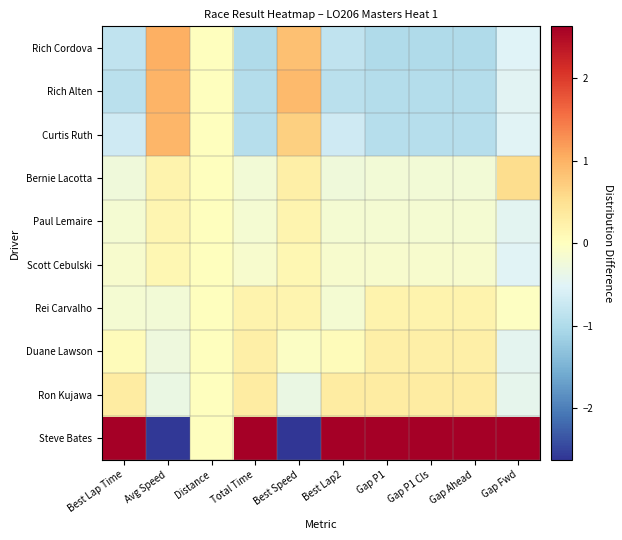

Reading left to right, what are all the values shown in this chart?

Rich Cordova: Best Lap Time=-0.8	Avg Speed=1.0	Distance=0.0	Total Time=-1.0	Best Speed=0.8	Best Lap2=-0.8	Gap P1=-1.0	Gap P1 Cls=-1.0	Gap Ahead=-1.0	Gap Fwd=-0.5
Rich Alten: Best Lap Time=-0.9	Avg Speed=1.0	Distance=0.0	Total Time=-1.0	Best Speed=0.9	Best Lap2=-0.9	Gap P1=-1.0	Gap P1 Cls=-1.0	Gap Ahead=-1.0	Gap Fwd=-0.5
Curtis Ruth: Best Lap Time=-0.7	Avg Speed=1.0	Distance=0.0	Total Time=-0.9	Best Speed=0.7	Best Lap2=-0.7	Gap P1=-0.9	Gap P1 Cls=-0.9	Gap Ahead=-0.9	Gap Fwd=-0.5
Bernie Lacotta: Best Lap Time=-0.3	Avg Speed=0.2	Distance=0.0	Total Time=-0.2	Best Speed=0.3	Best Lap2=-0.3	Gap P1=-0.2	Gap P1 Cls=-0.2	Gap Ahead=-0.2	Gap Fwd=0.6
Paul Lemaire: Best Lap Time=-0.2	Avg Speed=0.2	Distance=0.0	Total Time=-0.2	Best Speed=0.2	Best Lap2=-0.2	Gap P1=-0.2	Gap P1 Cls=-0.2	Gap Ahead=-0.2	Gap Fwd=-0.5
Scott Cebulski: Best Lap Time=-0.1	Avg Speed=0.1	Distance=0.0	Total Time=-0.1	Best Speed=0.1	Best Lap2=-0.1	Gap P1=-0.1	Gap P1 Cls=-0.1	Gap Ahead=-0.1	Gap Fwd=-0.5
Rei Carvalho: Best Lap Time=-0.2	Avg Speed=-0.2	Distance=0.0	Total Time=0.2	Best Speed=0.2	Best Lap2=-0.2	Gap P1=0.2	Gap P1 Cls=0.2	Gap Ahead=0.2	Gap Fwd=-0.0
Duane Lawson: Best Lap Time=0.0	Avg Speed=-0.3	Distance=0.0	Total Time=0.3	Best Speed=-0.1	Best Lap2=0.0	Gap P1=0.3	Gap P1 Cls=0.3	Gap Ahead=0.3	Gap Fwd=-0.4
Ron Kujawa: Best Lap Time=0.3	Avg Speed=-0.3	Distance=0.0	Total Time=0.3	Best Speed=-0.3	Best Lap2=0.3	Gap P1=0.3	Gap P1 Cls=0.3	Gap Ahead=0.3	Gap Fwd=-0.4
Steve Bates: Best Lap Time=2.8	Avg Speed=-2.6	Distance=0.0	Total Time=2.6	Best Speed=-2.8	Best Lap2=2.8	Gap P1=2.6	Gap P1 Cls=2.6	Gap Ahead=2.6	Gap Fwd=2.8